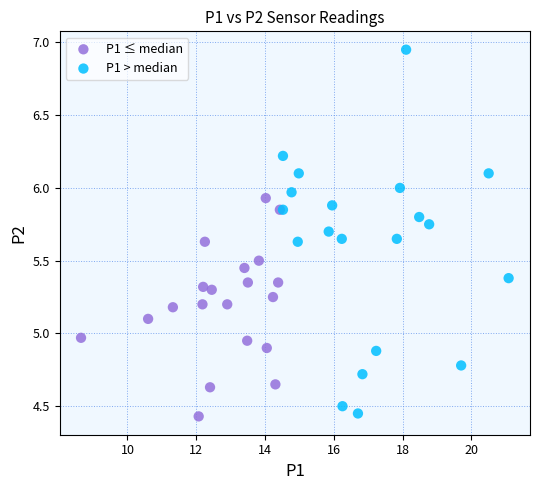

Which series reaches the maximum Y coordinate?

P1 > median